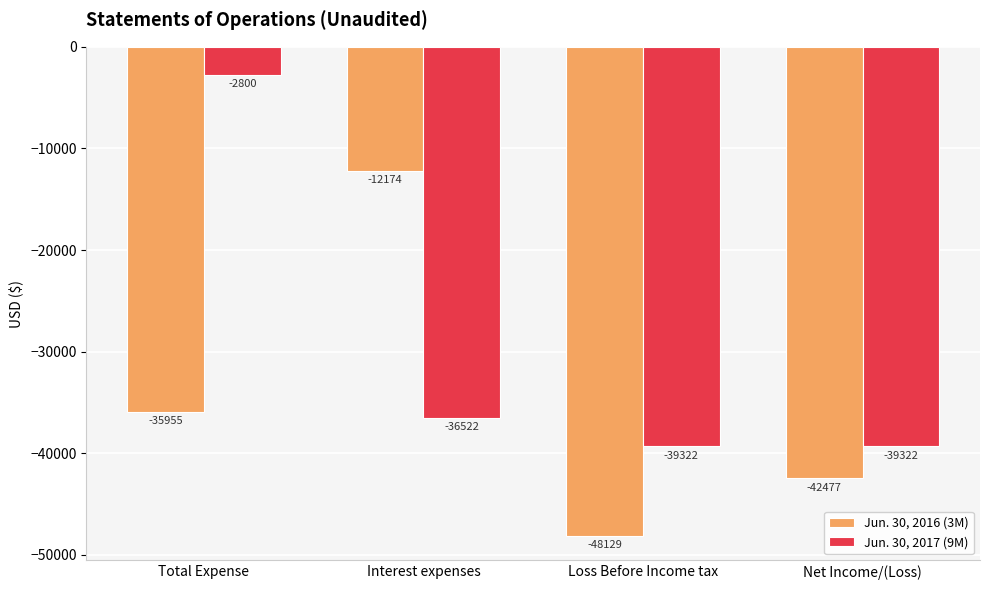

Which series has the largest total across all categories?

Jun. 30, 2017 (9M)